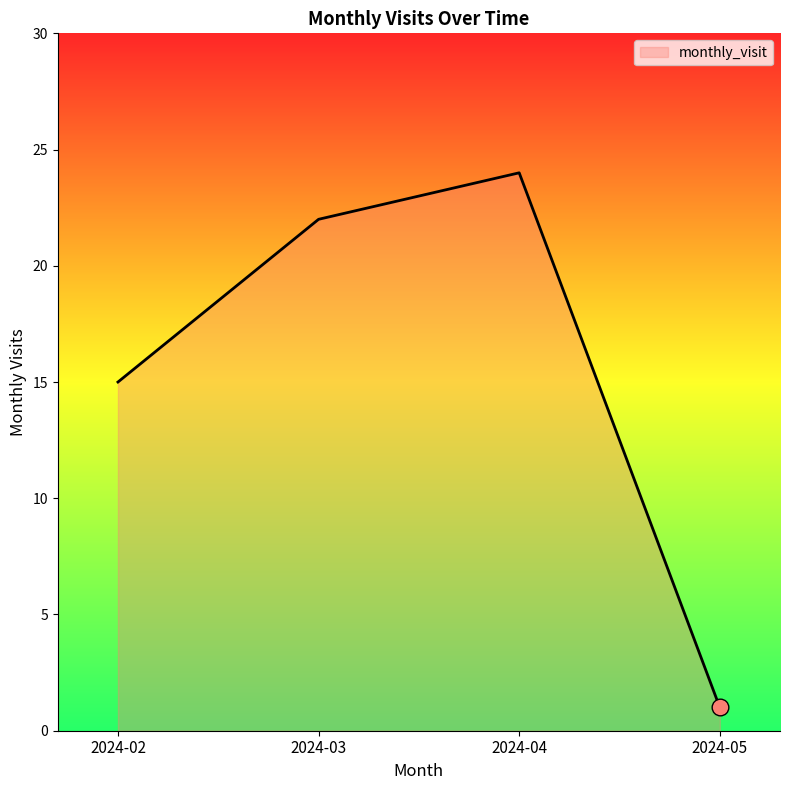

Where is the data nearest to the value 12?

2024-02